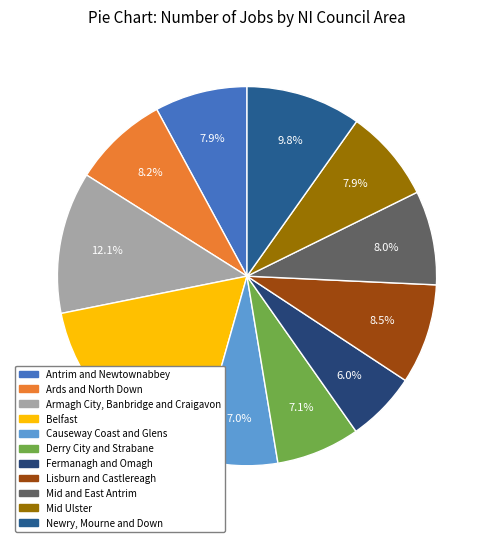

To the nearest percent, what is the difference between the Mid Ulster and Derry City and Strabane slice percentages?

1%